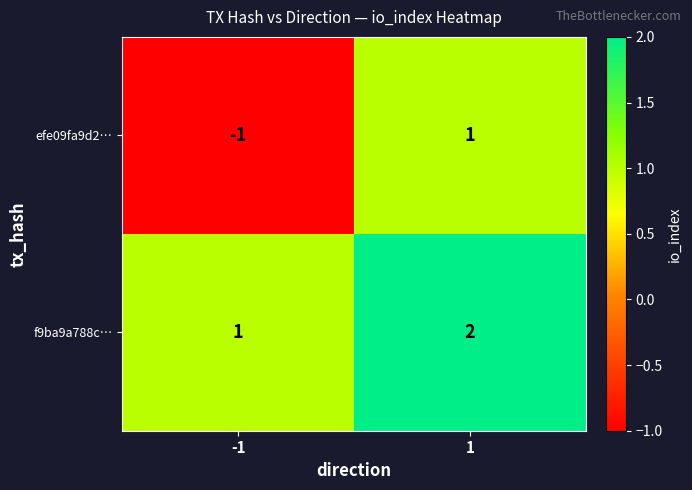

Which series changed the most between -1 and 1?

efe09fa9d2…